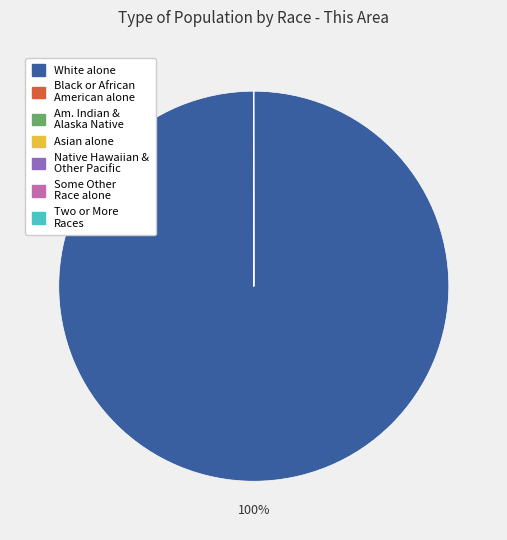

To the nearest percent, what is the average slice percentage?

14%